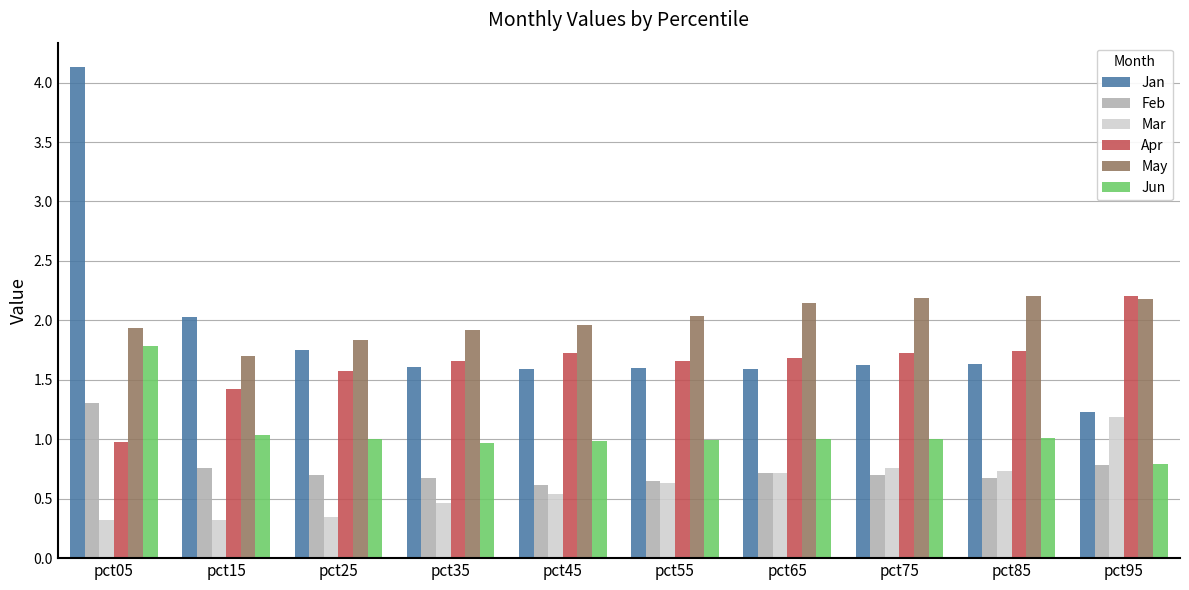

What is the greatest value displayed?

4.1